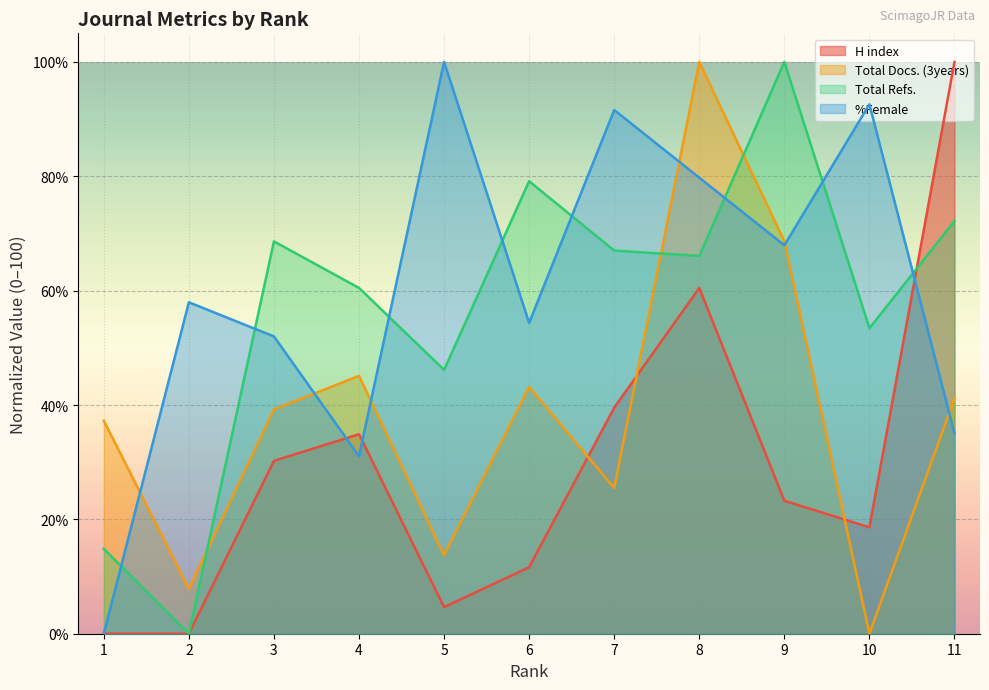

Where is the first local maximum for %Female?

2